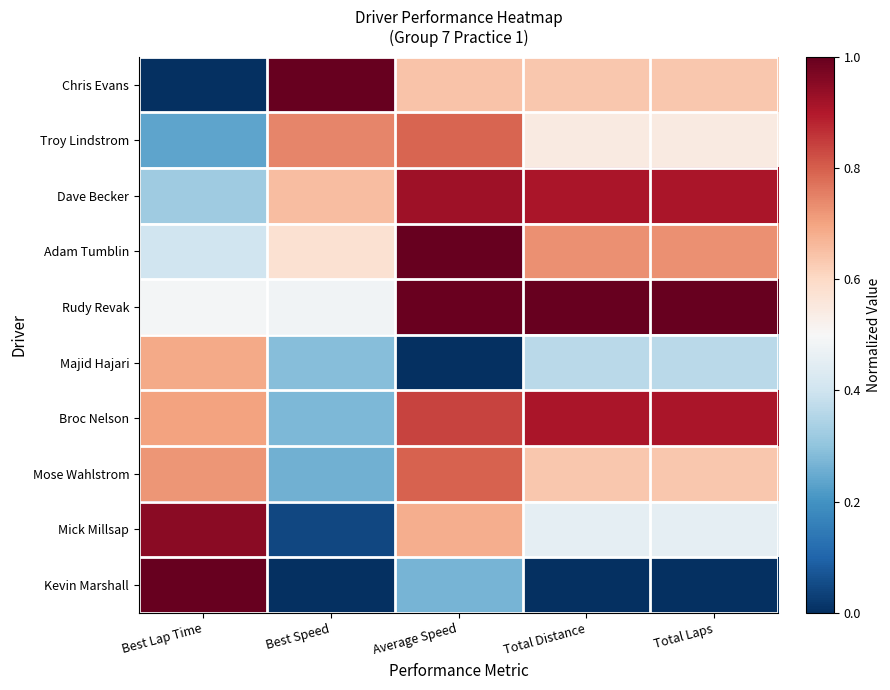

Rank the series by their maximum value, from highest to lowest.

Chris Evans, Adam Tumblin, Rudy Revak, Kevin Marshall, Mick Millsap, Dave Becker, Broc Nelson, Mose Wahlstrom, Troy Lindstrom, Majid Hajari